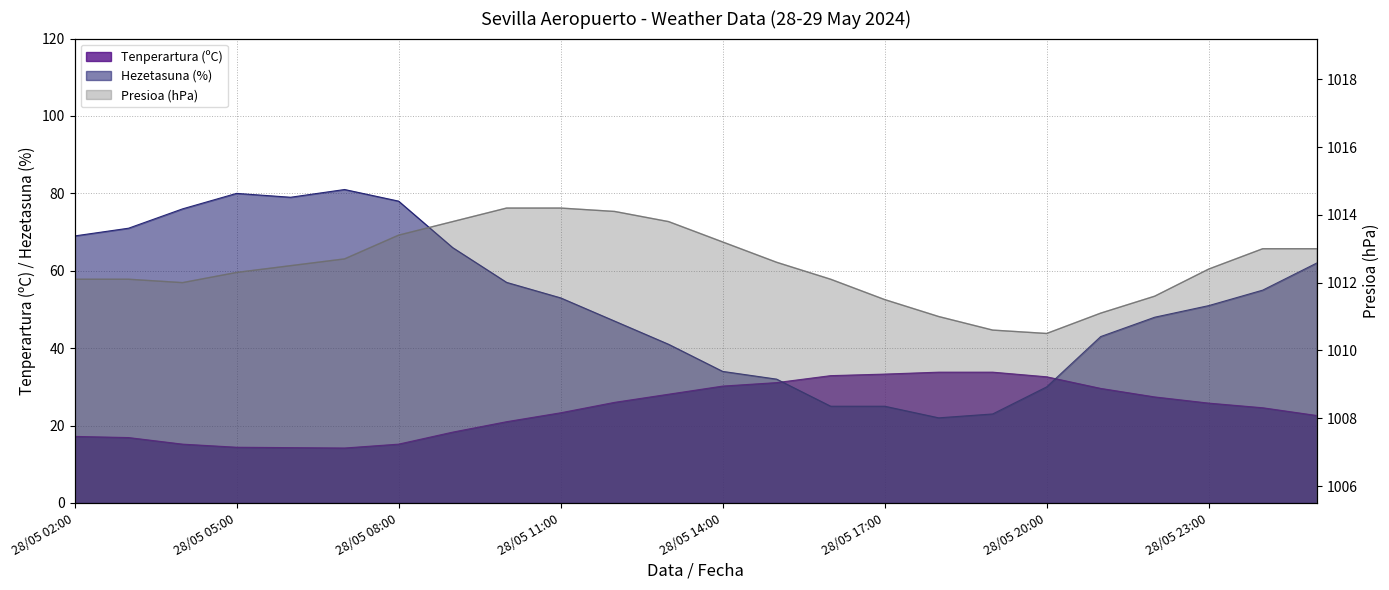

True or false: Tenperartura (ºC) and Presioa (hPa) cross at least once.

False